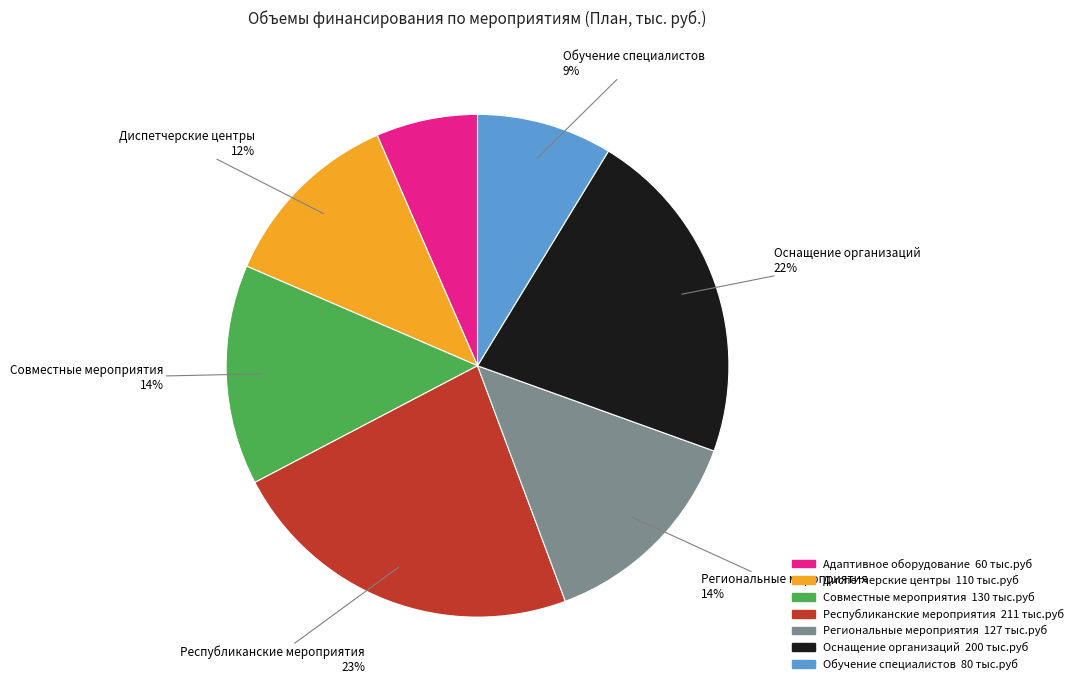

To the nearest percent, what is the difference between the largest and smallest slice percentages?

16%